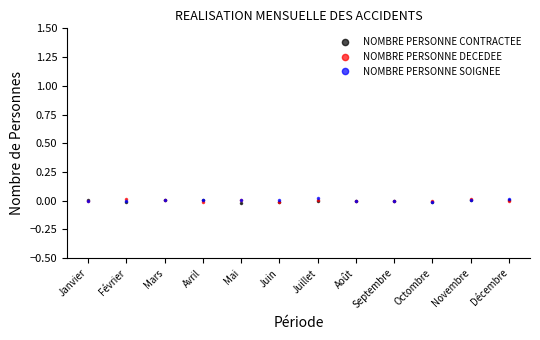

True or false: NOMBRE PERSONNE DECEDEE has more than 1 points higher than both neighbors.

True